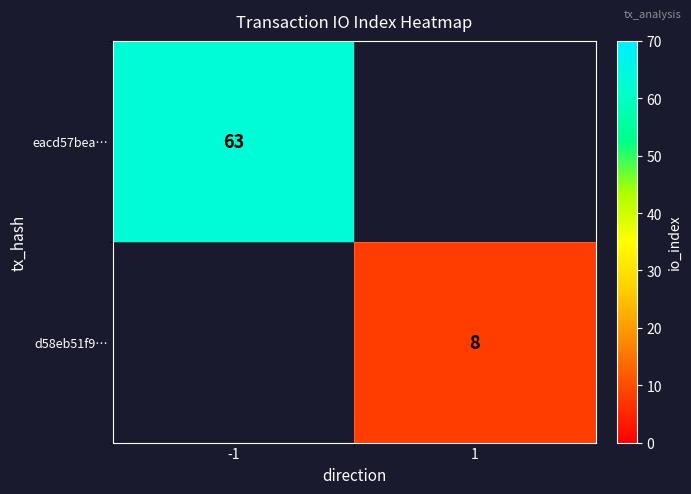

How many data points does each series have?

2